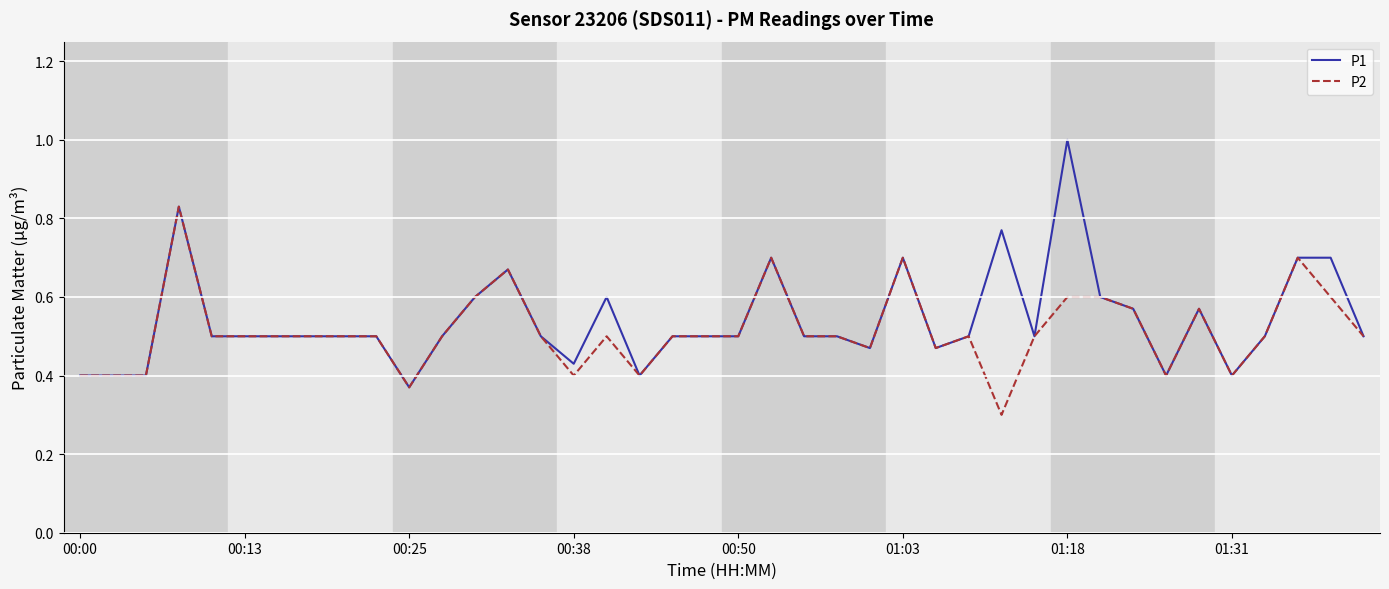

How many lines are shown in the chart?

2